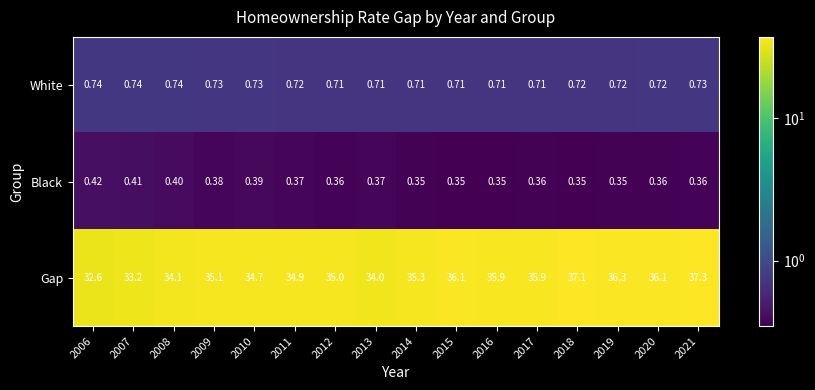

Is the value of White at 2010 greater than the value of Gap at 2013?

No